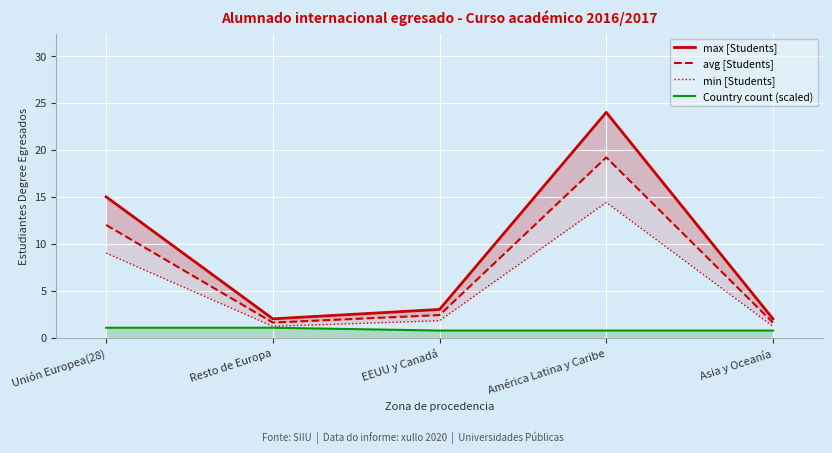

Which has a higher value, Resto de Europa or Asia y Oceanía?

Resto de Europa